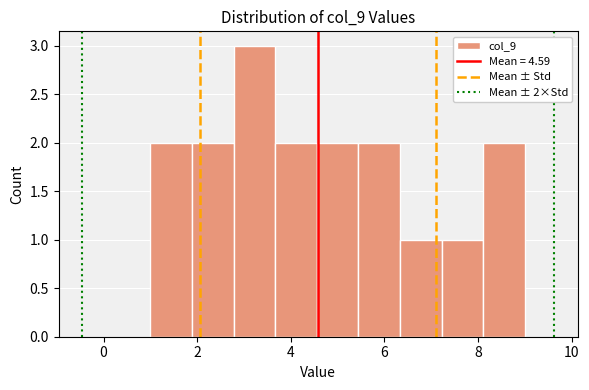

Over which range of the x-axis is the bar tallest?

2.8 to 3.6